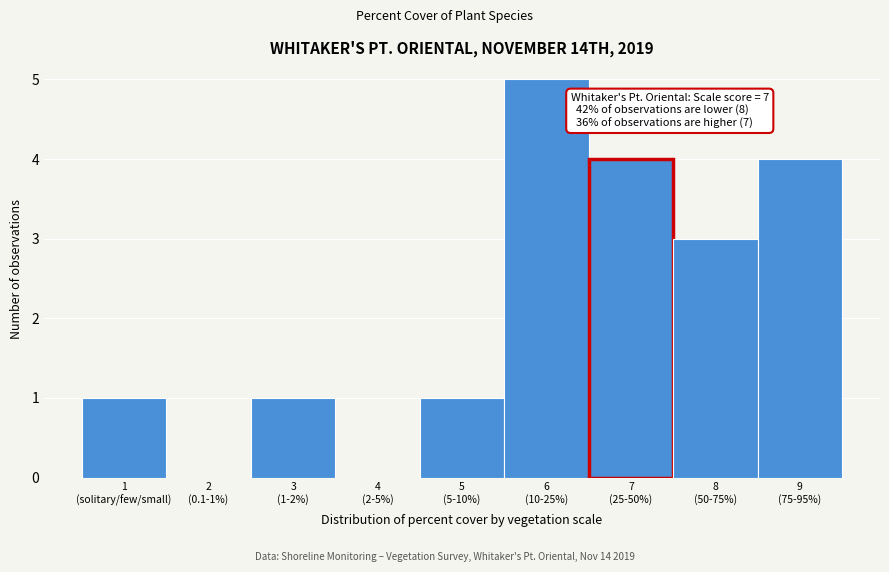

What is the maximum value shown in the chart?

5